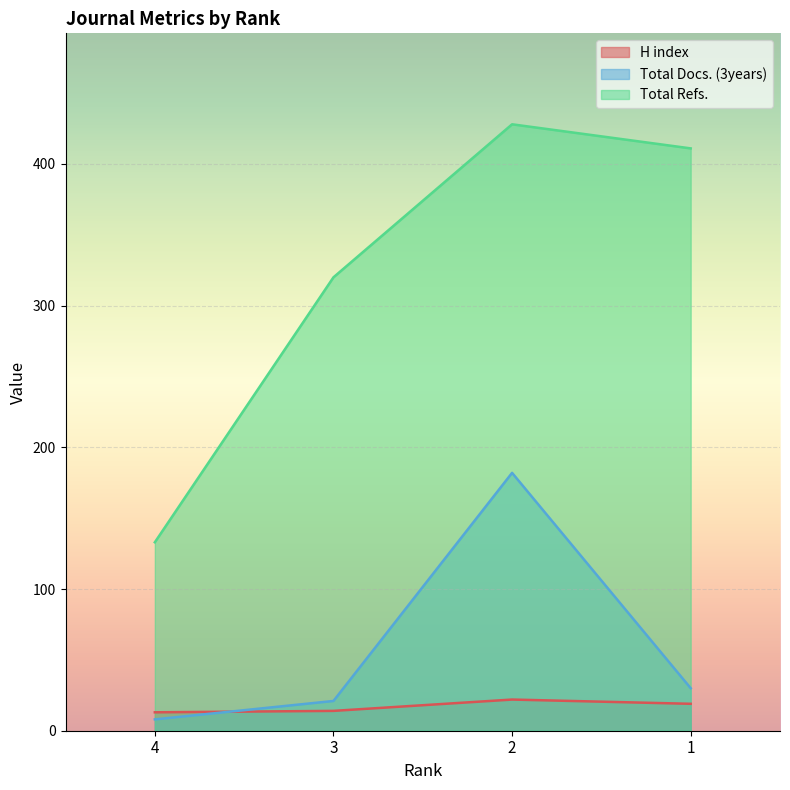

Rank the series at 2 from lowest to highest value.

H index, Total Docs. (3years), Total Refs.